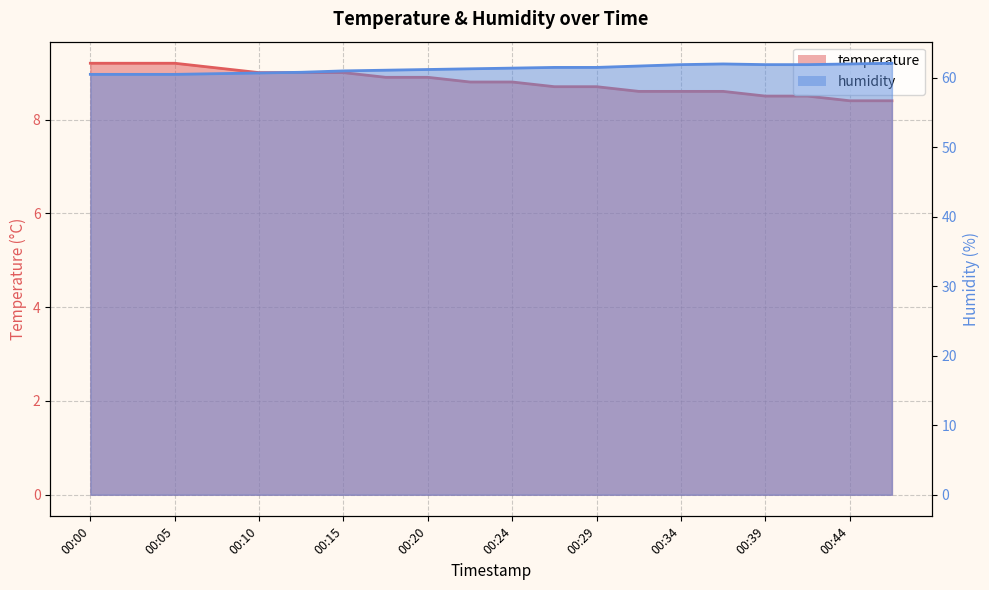

Rank the series by their maximum value, from highest to lowest.

humidity, temperature